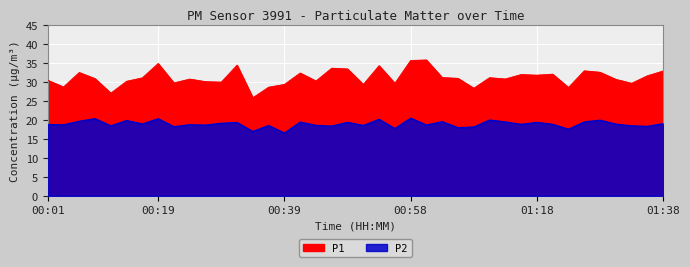

What is the minimum value shown in the chart?

16.5